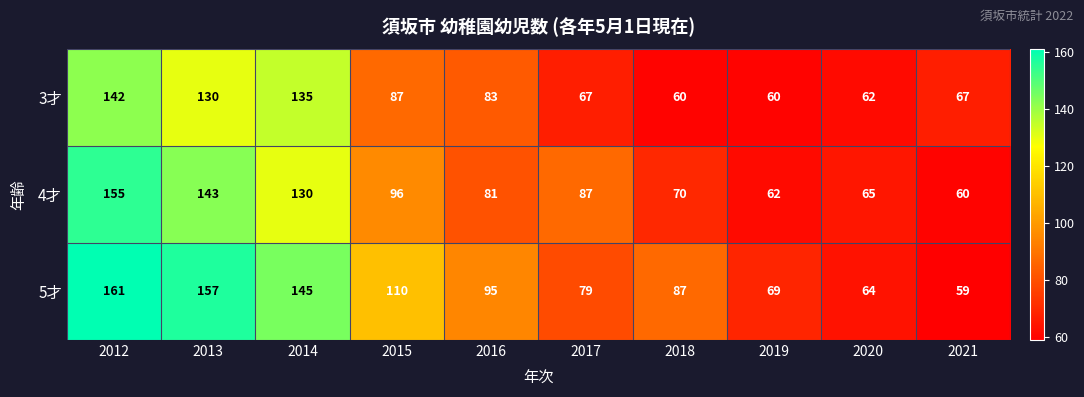

Rank the series by their average value, from highest to lowest.

5才, 4才, 3才